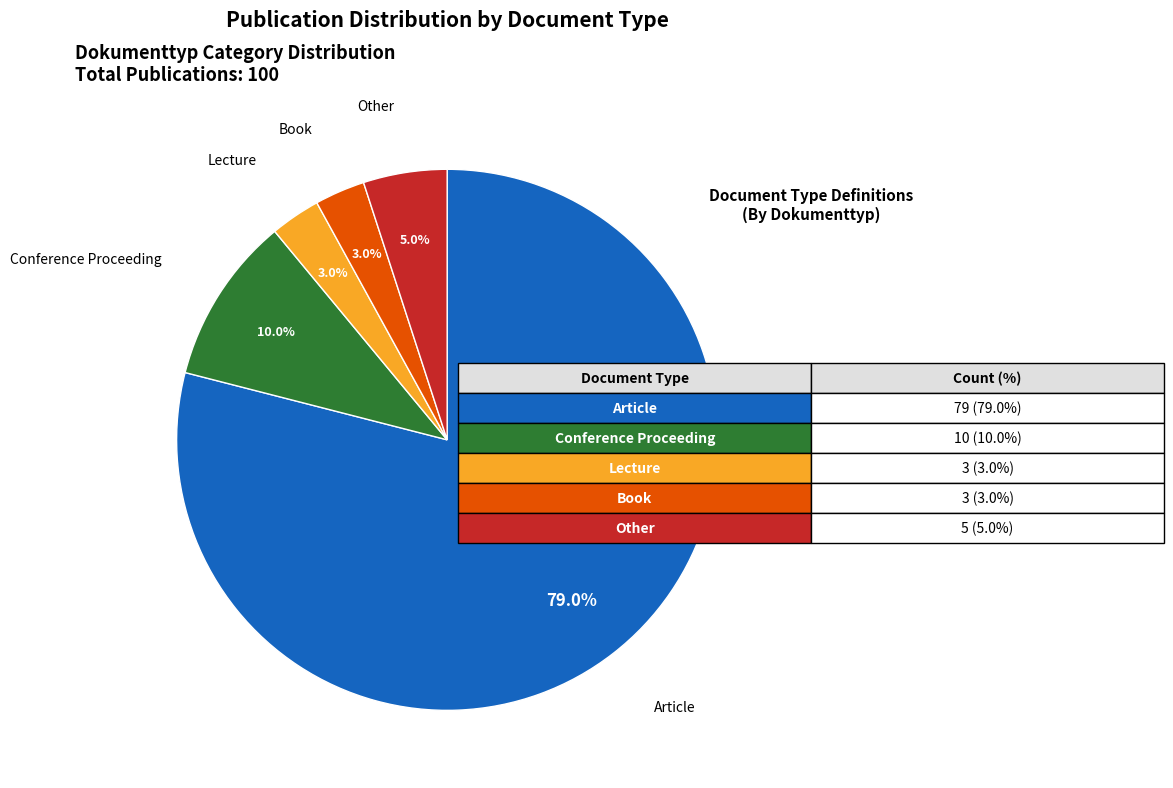

Does any single category account for the majority?

Yes